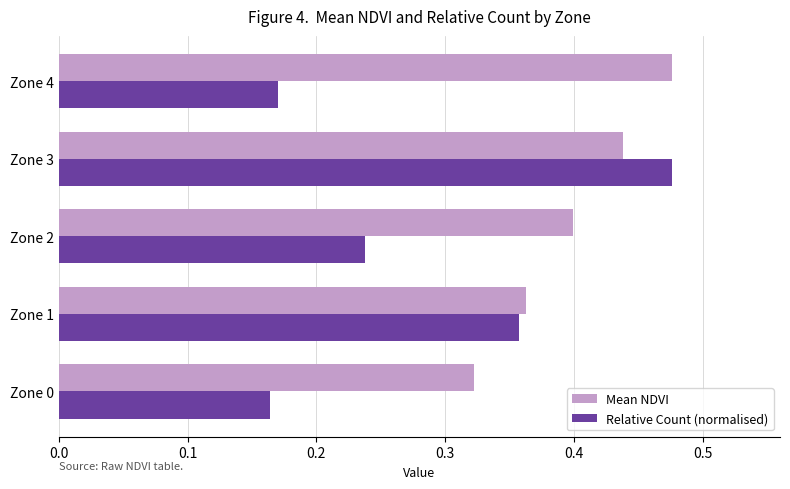

At which label does Mean NDVI reach its minimum?

Zone 0